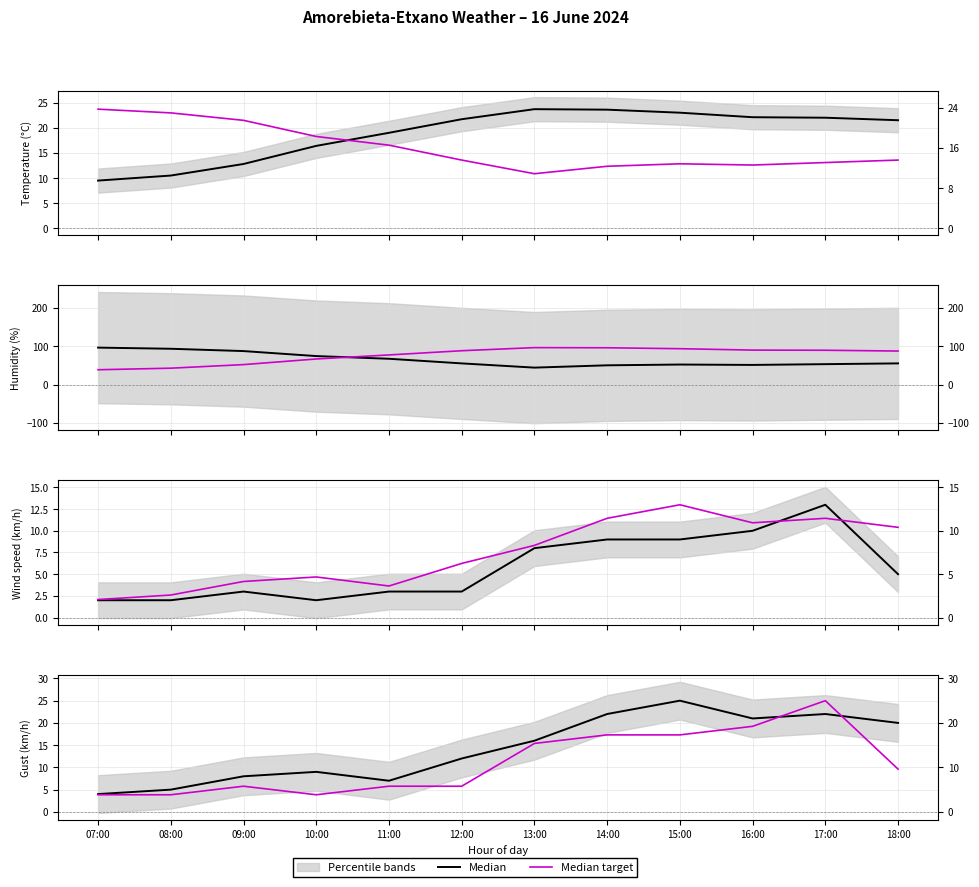

True or false: Median has a value of 7.0 at 11:00.

True